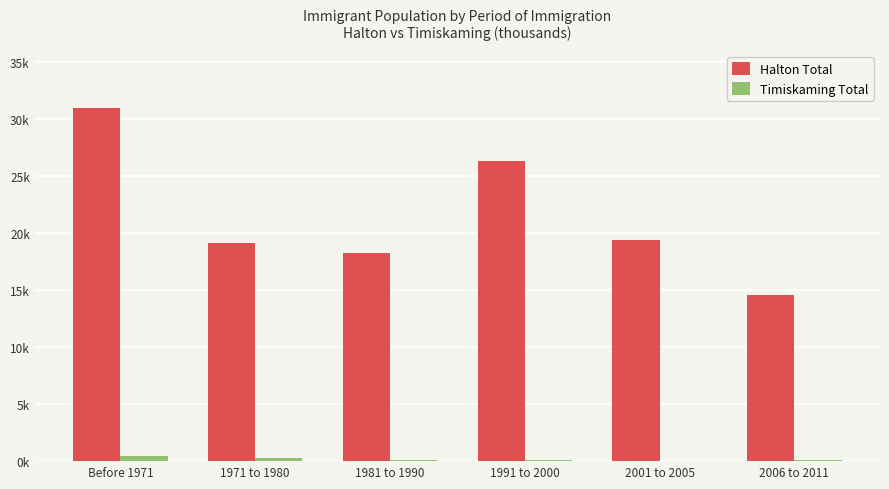

Does the chart contain stacked bars?

No